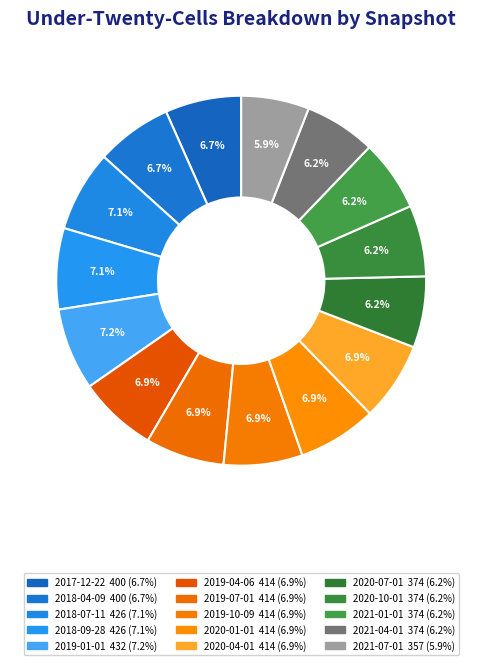

Approximately how many times larger is the value at 2021-07-01 compared to 2020-10-01?

1.0